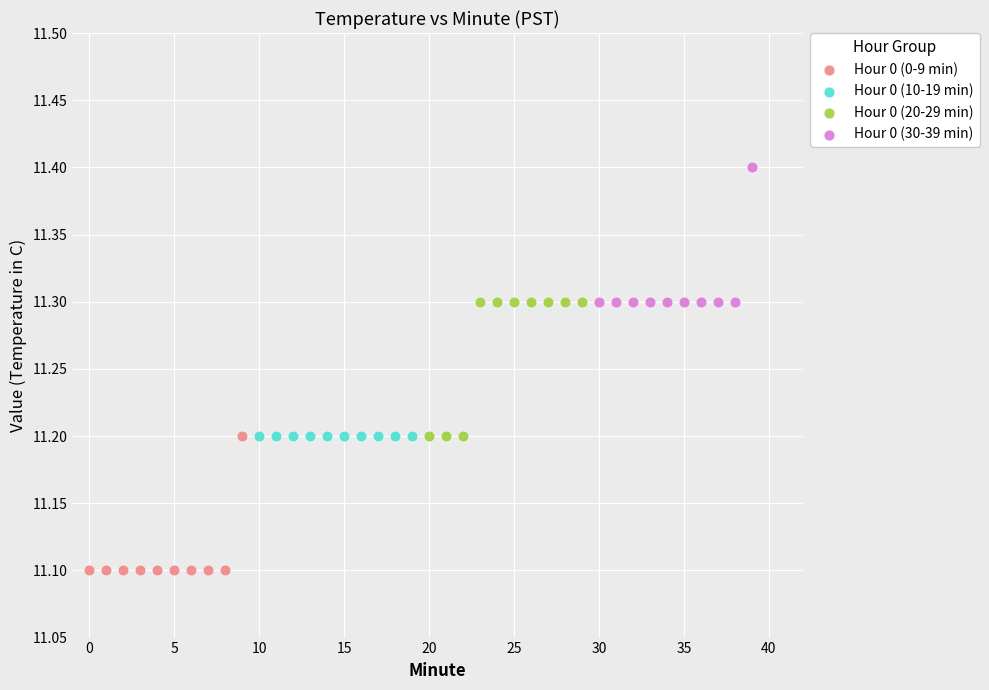

Which series reaches the minimum Y coordinate?

Hour 0 (0-9 min)